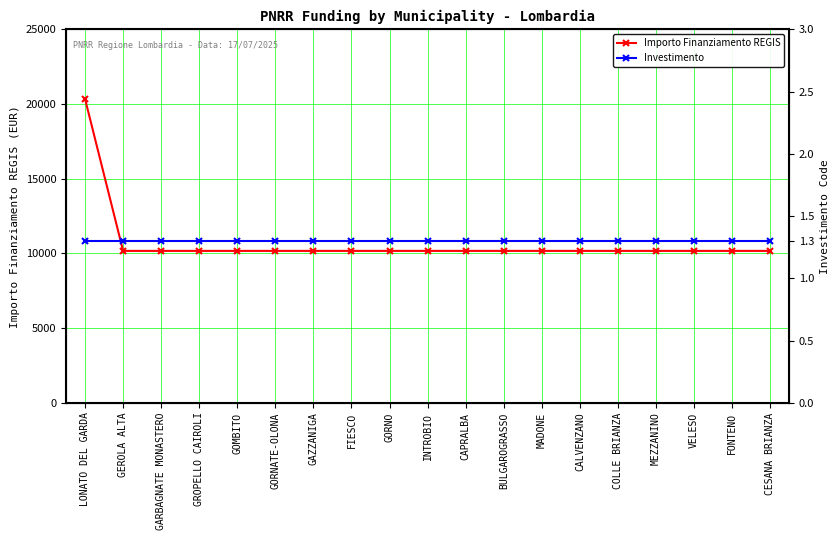

Is it true that Investimento equals 1.3 at BULGAROGRASSO?

True